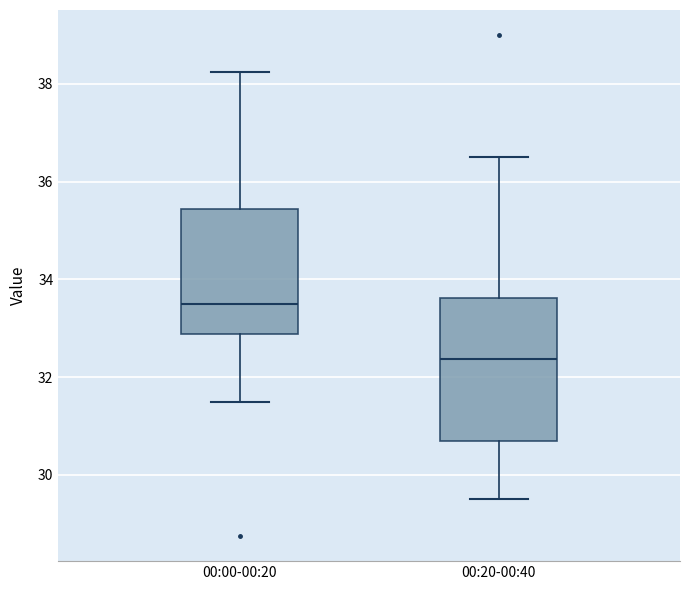

Where does the lower whisker of the box for 00:00-00:20 end on the y-axis? The values are not printed on the chart, so give them approximately, as read against the axis.

31.6